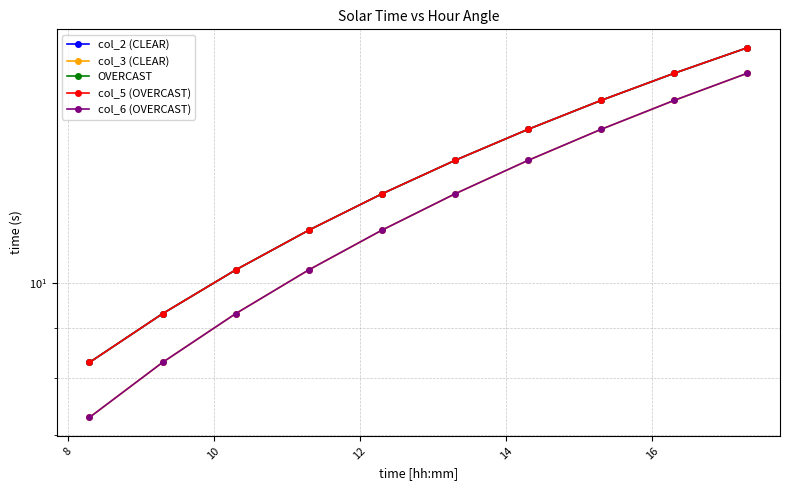

At how many categories does at least one series exceed 9?

9